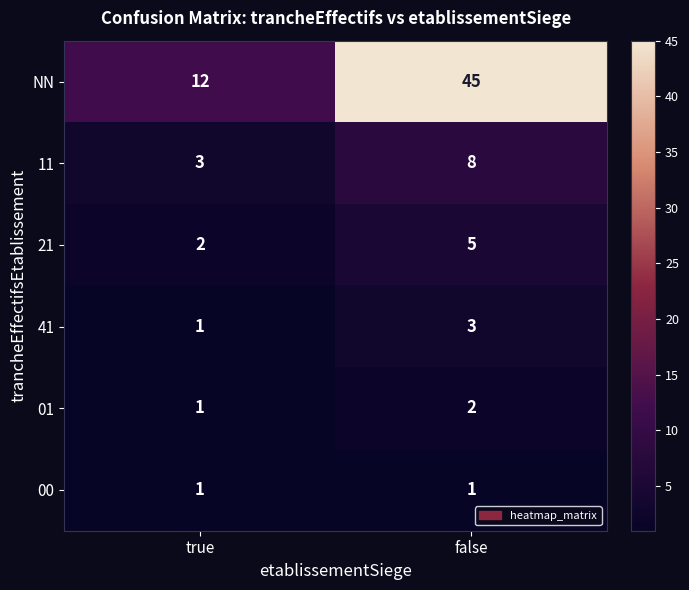

What is the maximum value shown in the chart?

45